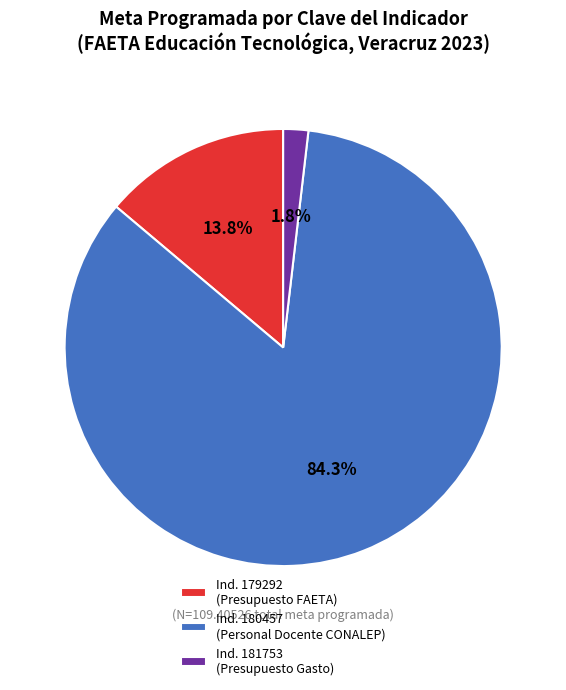

Combined, do Ind. 179292 (Presupuesto FAETA) and Ind. 181753 (Presupuesto Gasto) account for over 50%?

No